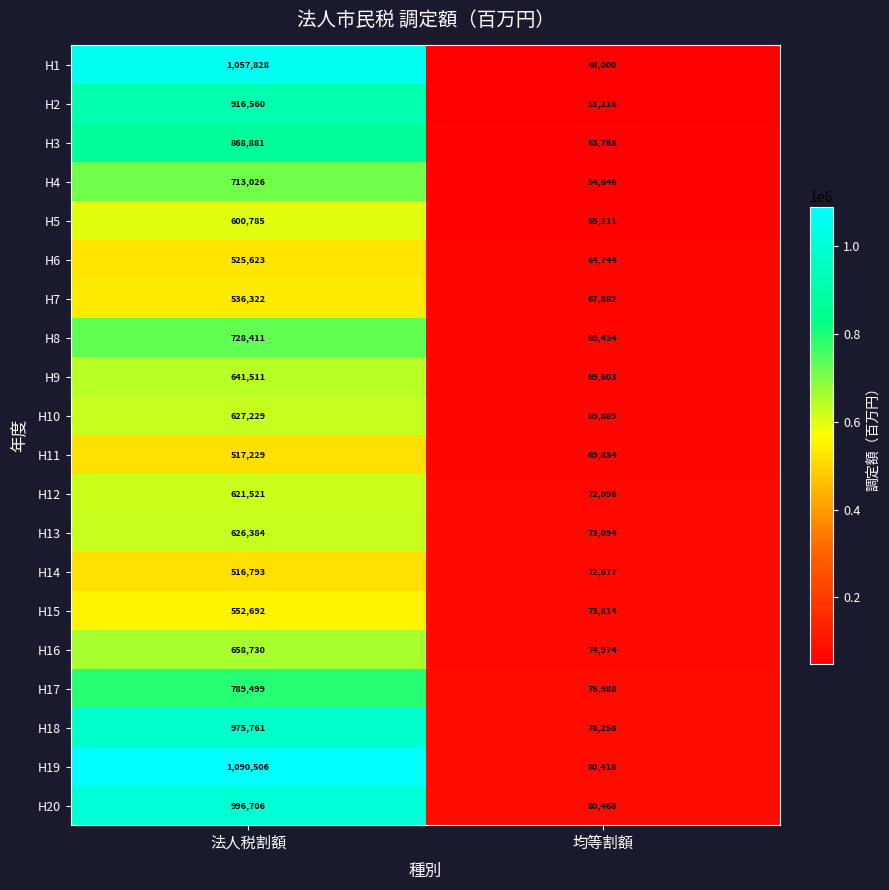

True or false: H10 has a value of 302195 at 法人税割額.

False